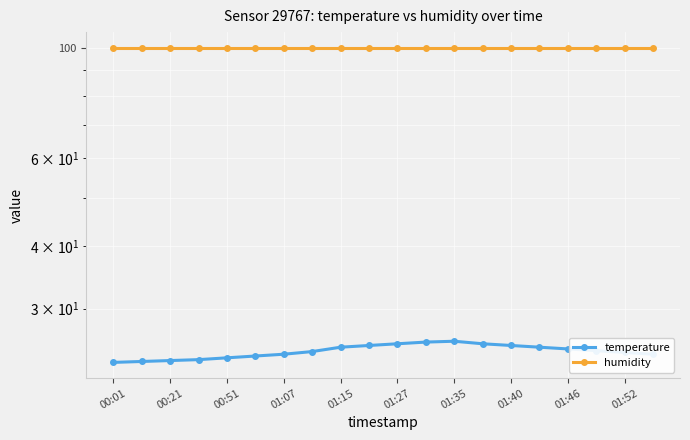

True or false: temperature and humidity cross at least once.

False